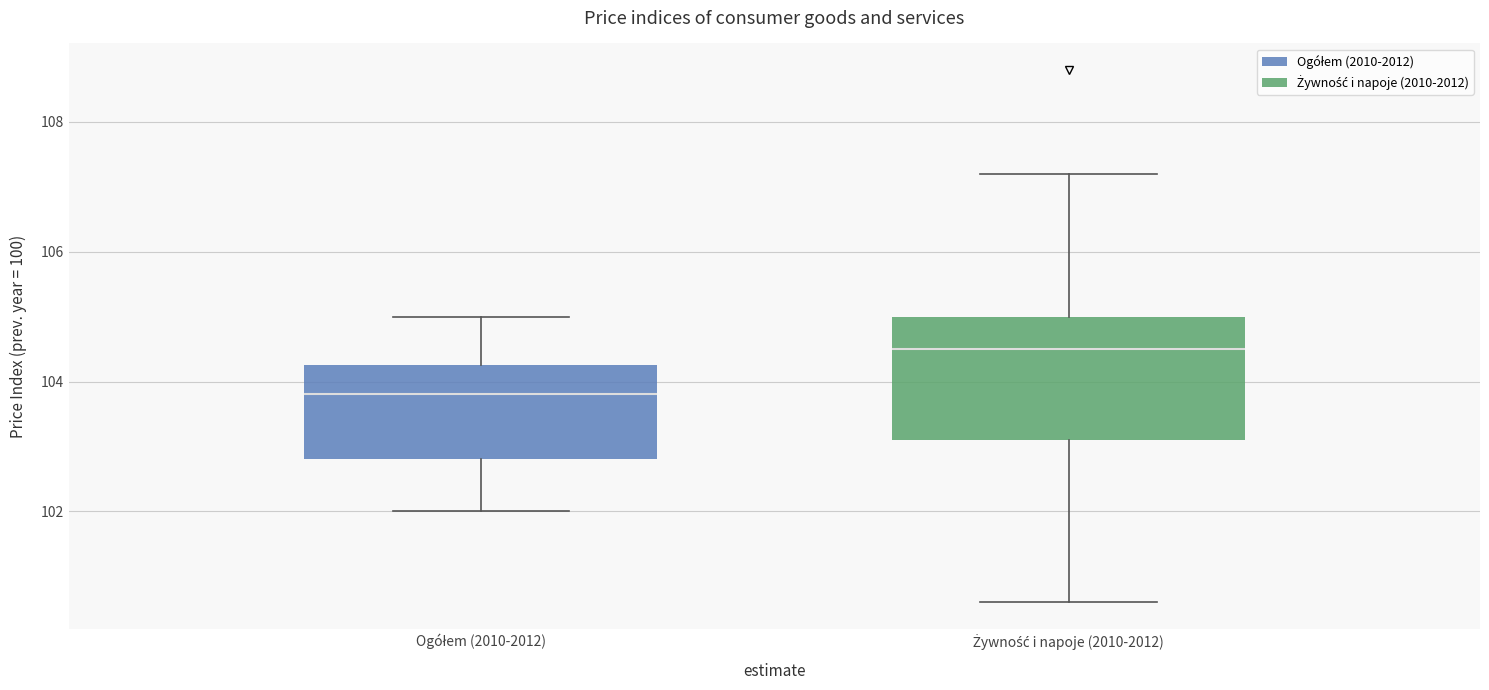

Reading left to right, read every box against the y-axis: the position of its median line, the range the box covers, and the ends of its whiskers. The values are not printed on the chart, so give them approximately, as read against the axis.

Ogółem (2010-2012): median 103.8, box 102.8 to 104.2, whiskers 102.0 to 105.0
Żywność i napoje (2010-2012): median 104.6, box 103.2 to 105.0, whiskers 100.6 to 107.2